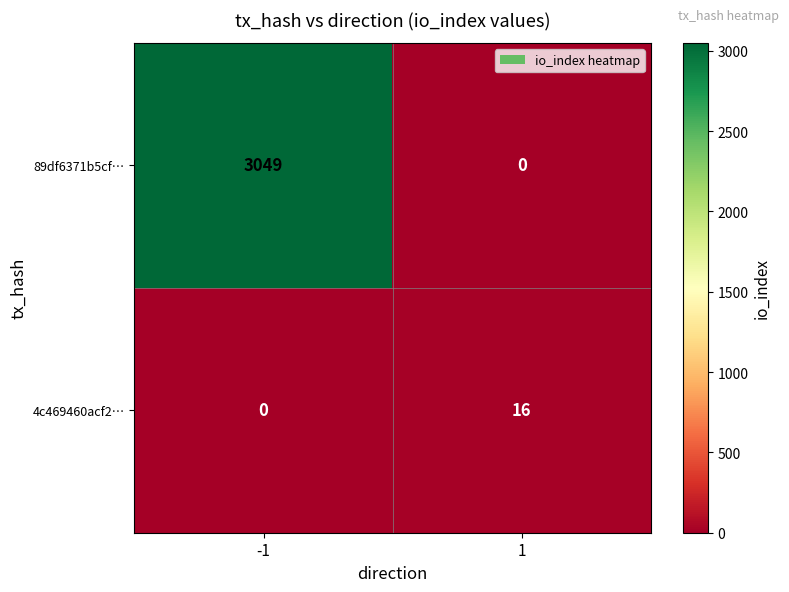

Rank the series by their maximum value, from highest to lowest.

89df6371b5cf…, 4c469460acf2…